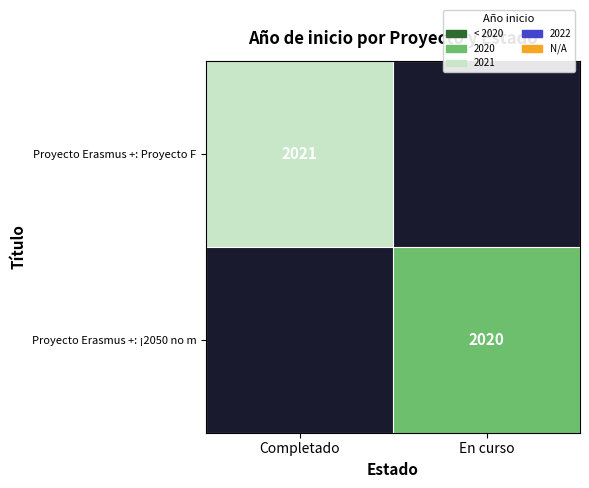

How many data points does each series have?

2